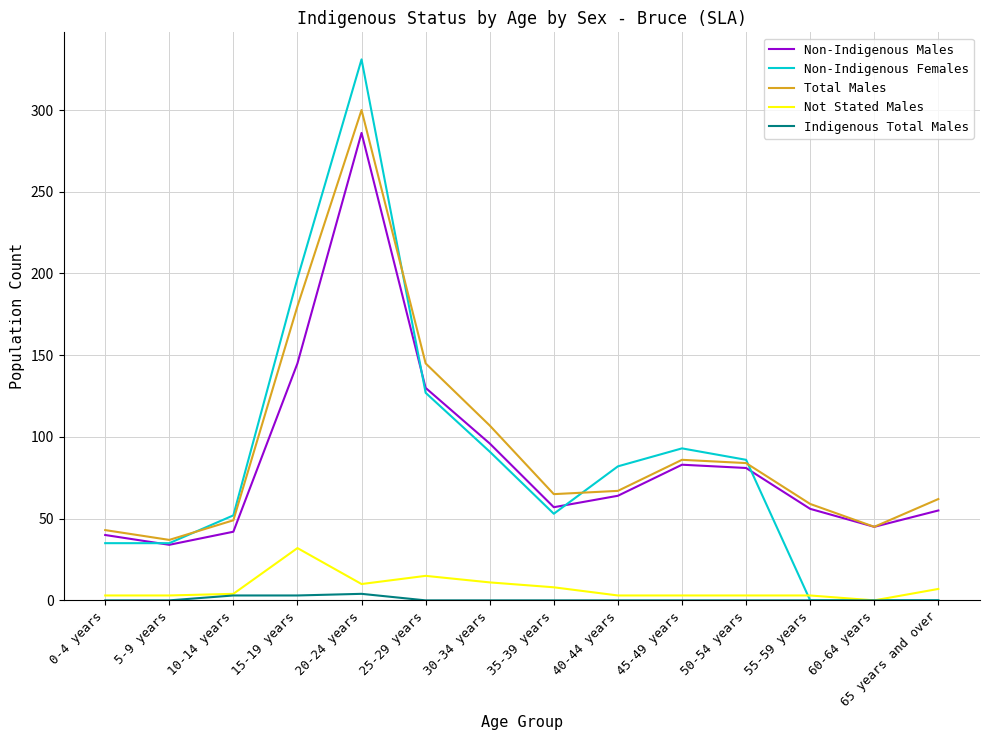

Which series has the largest range (max minus min)?

Non-Indigenous Females